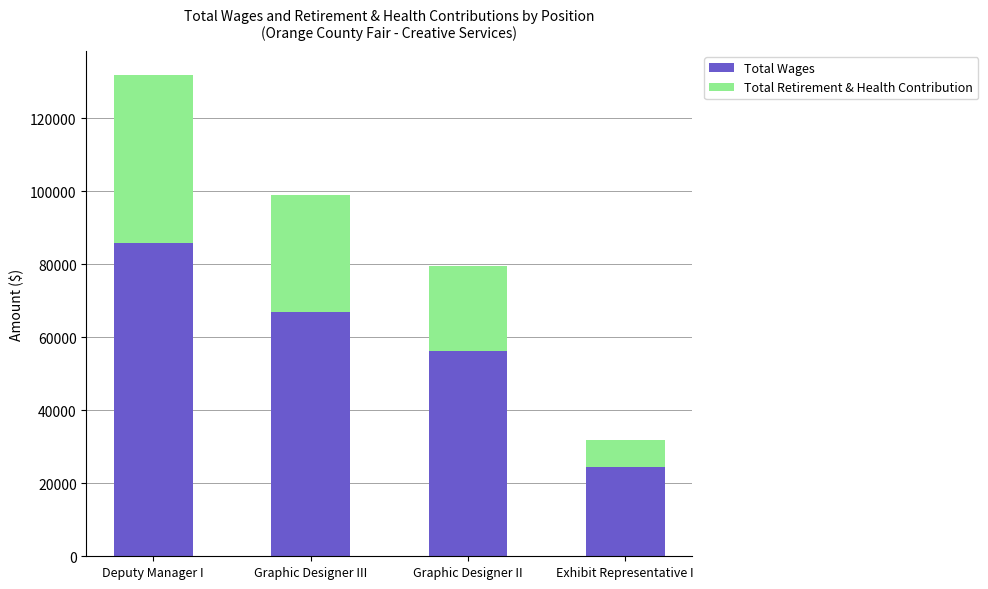

At which category is the sum across all series the highest?

Deputy Manager I